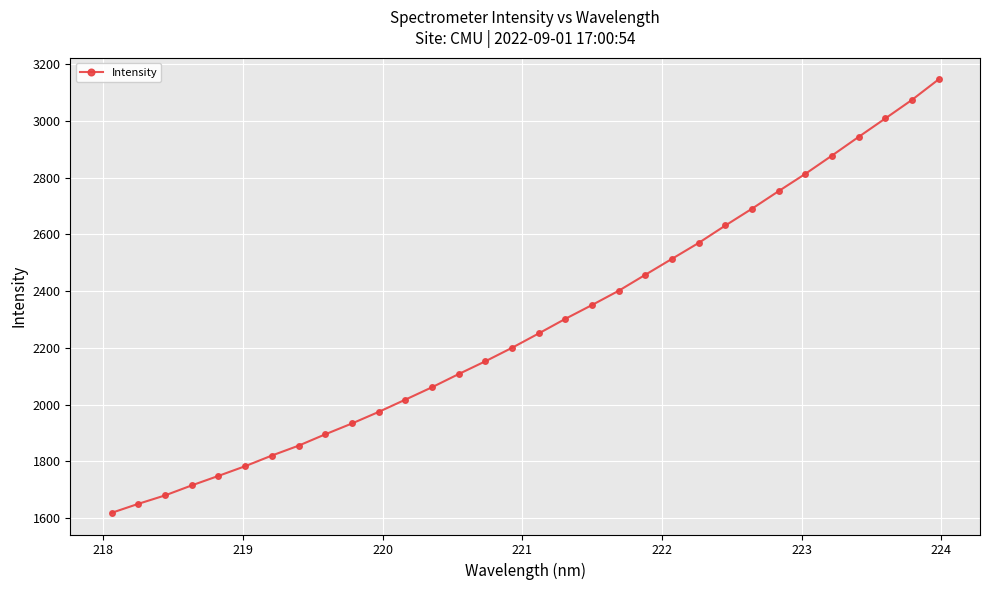

What is the difference between the maximum and minimum values?

1526.6